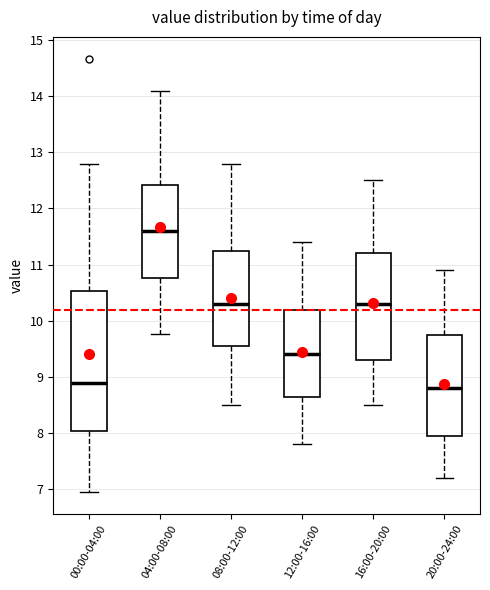

Where does the upper whisker of the box for 20:00-24:00 end on the y-axis? The values are not printed on the chart, so give them approximately, as read against the axis.

10.9